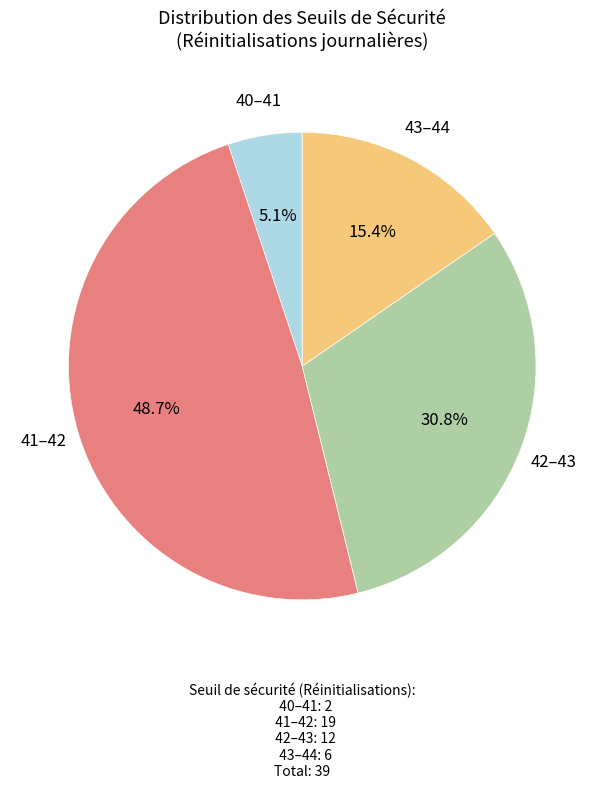

Count the number of slices in the pie.

4